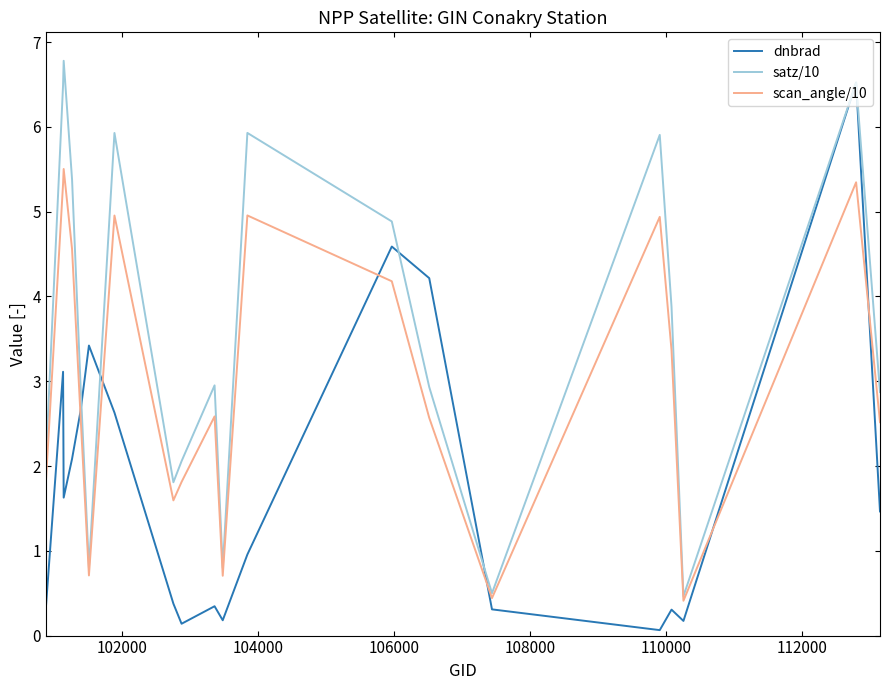

List the series in order of their overall mean, highest first.

satz/10, scan_angle/10, dnbrad